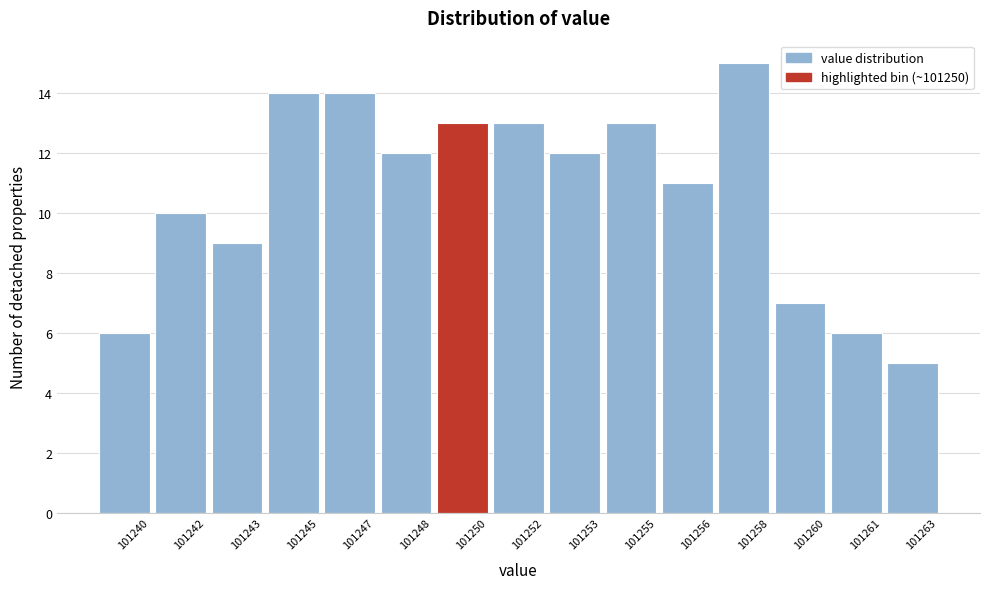

Reading left to right, transcribe all the data shown in this chart.

101240=6	101242=10	101243=9	101245=14	101247=14	101248=12	101250=13	101252=13	101253=12	101255=13	101256=11	101258=15	101260=7	101261=6	101263=5